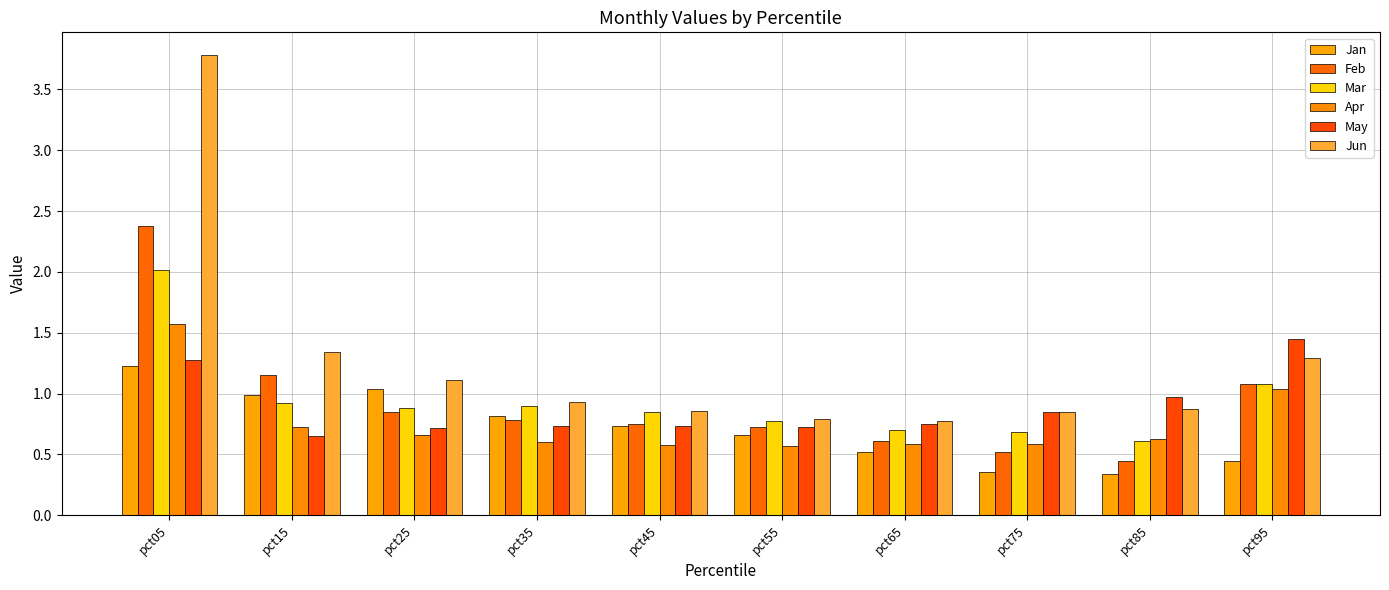

Which has a higher value, pct85 or pct55?

pct55